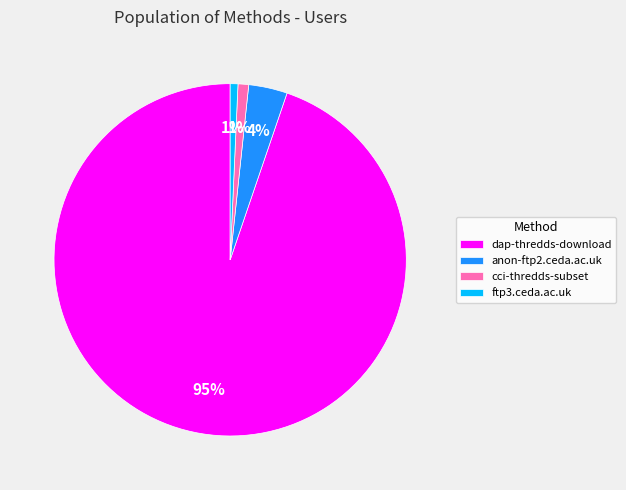

True or false: ftp3.ceda.ac.uk accounts for 1% of the total.

True